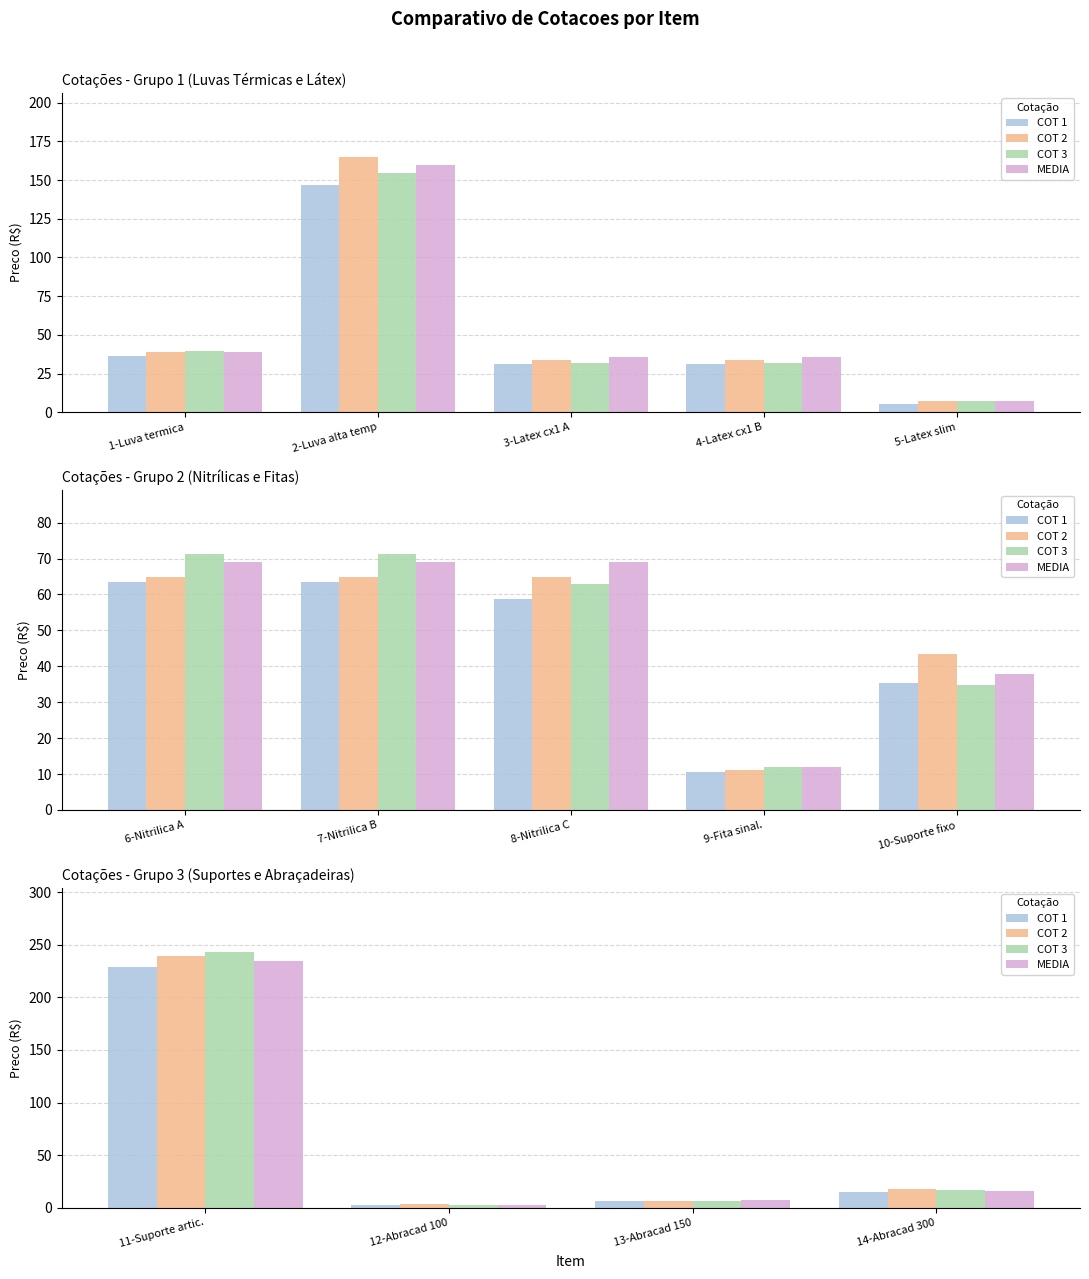

True or false: COT 2 has a value of 30.4 at 14-Abracad 300.

False